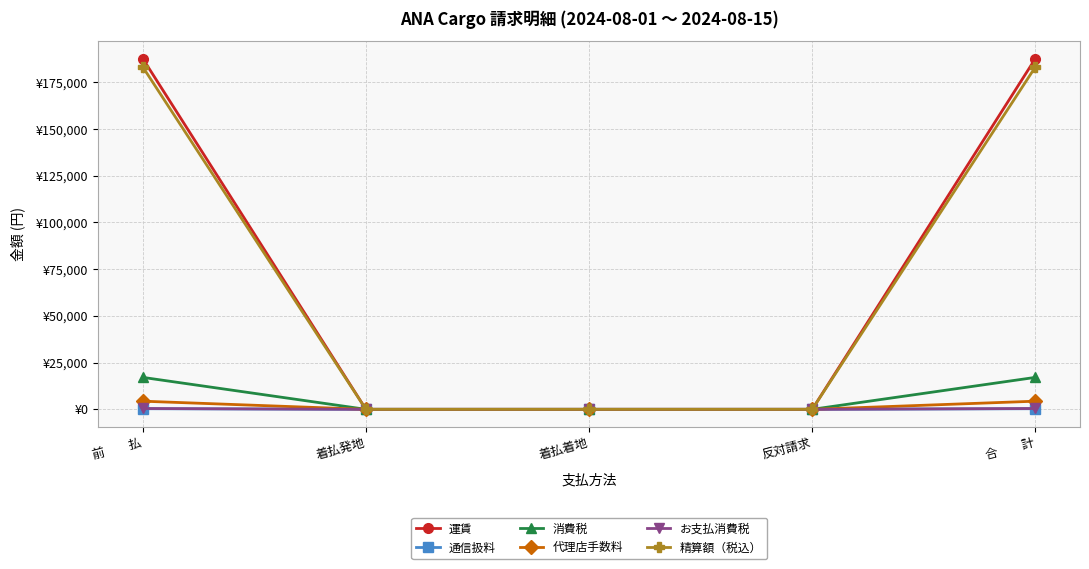

Does the chart have visible grid lines?

Yes